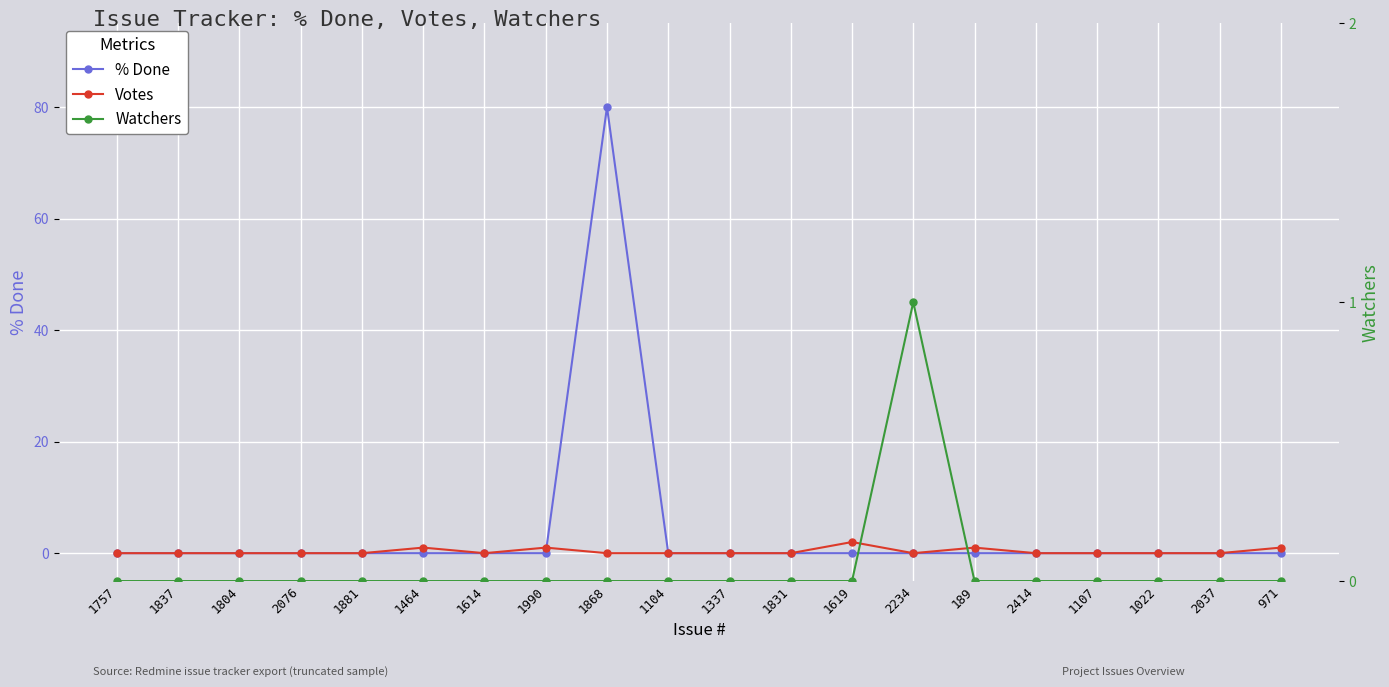

What is the total value across all series at 1990?

1